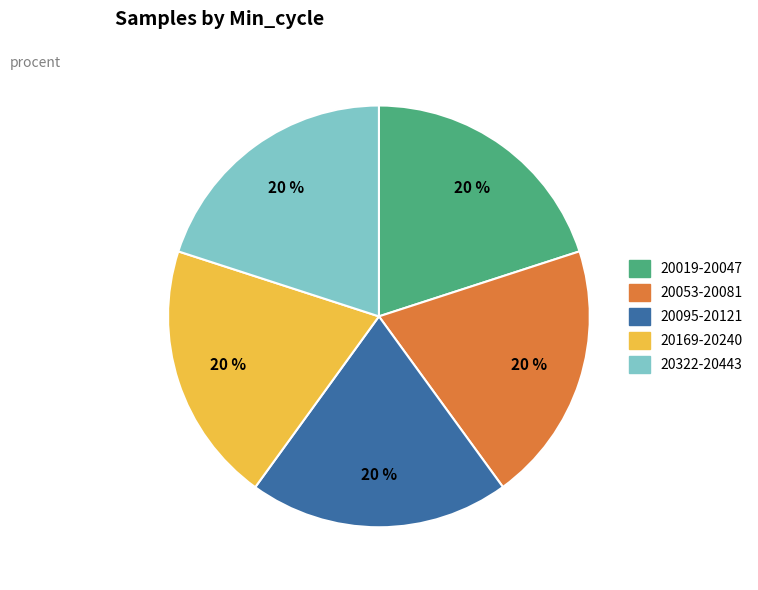

How many slices are in this pie chart?

5